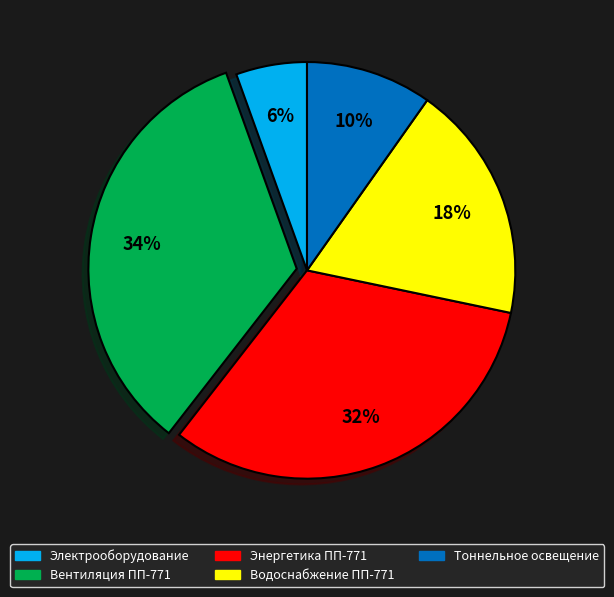

Count the number of slices in the pie.

5